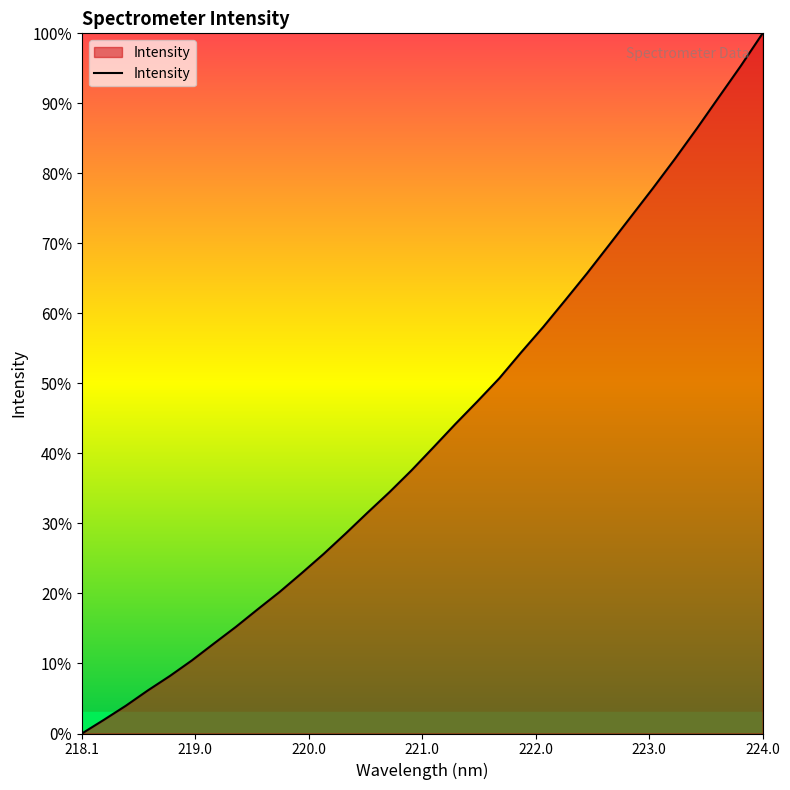

What is the difference between the maximum and minimum values?

100.0